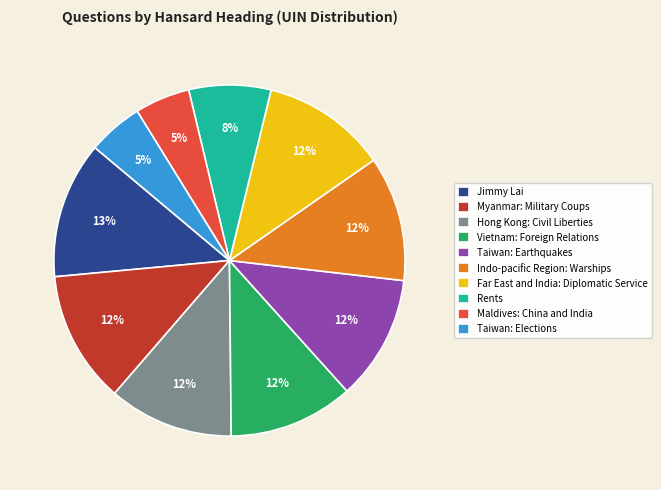

Is it true that Taiwan: Elections is 5% of the pie?

True